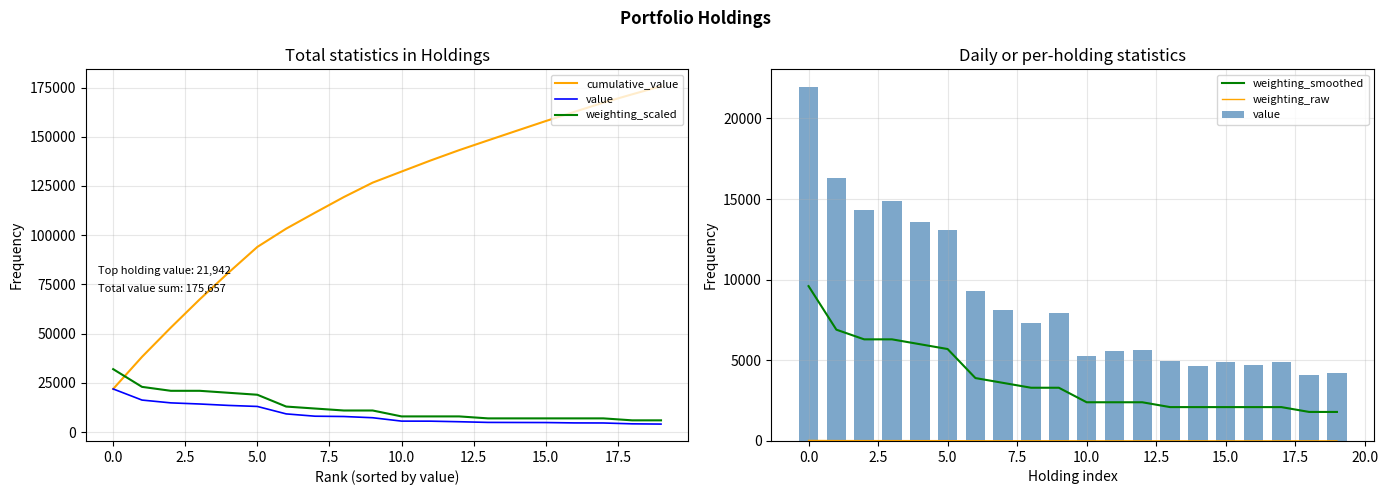

What is the minimum value for cumulative_value?

21942